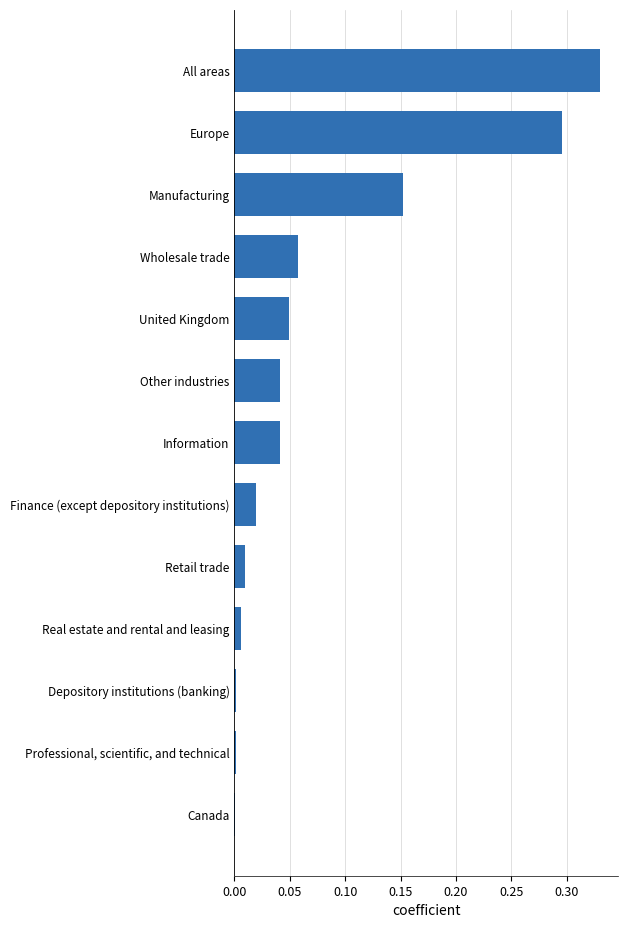

True or false: the data shows 0.0 at Professional, scientific, and technical.

True